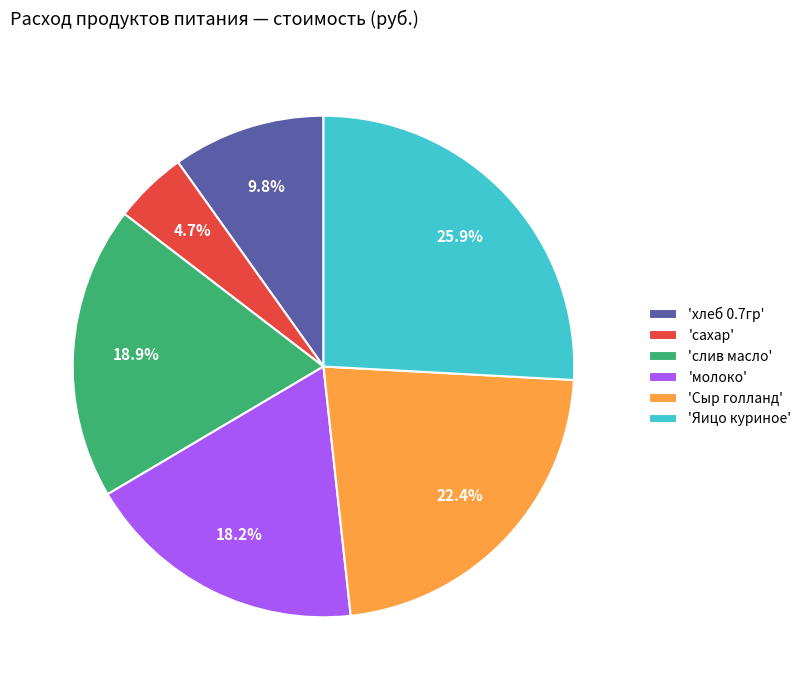

Which has a higher value, 'слив масло' or 'молоко'?

'слив масло'